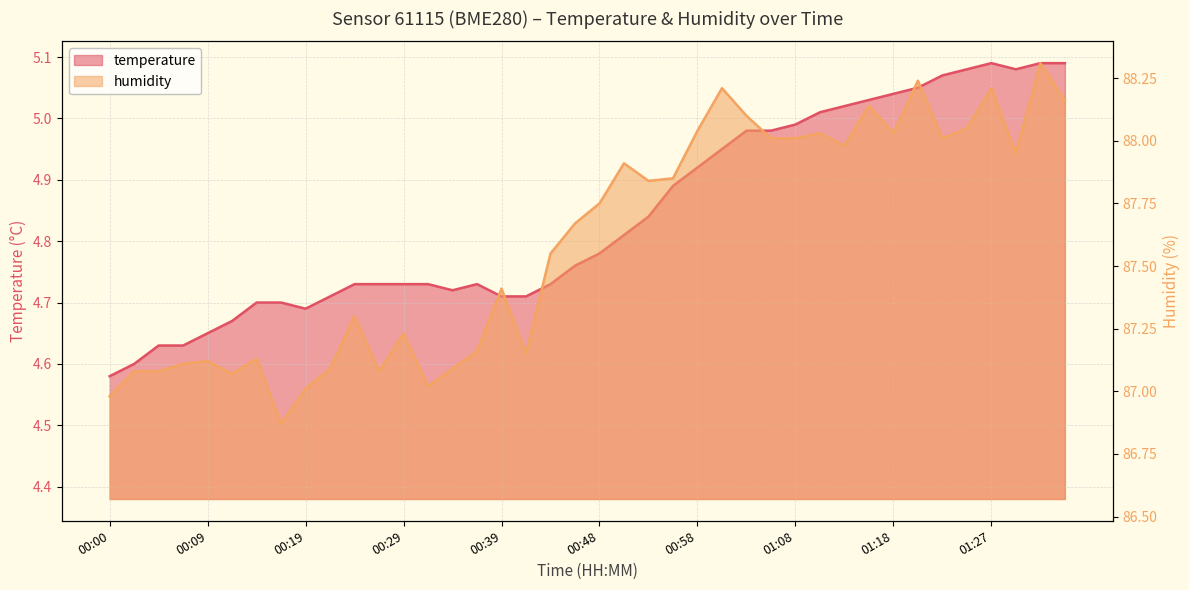

Rank the series by their maximum value, from highest to lowest.

humidity, temperature